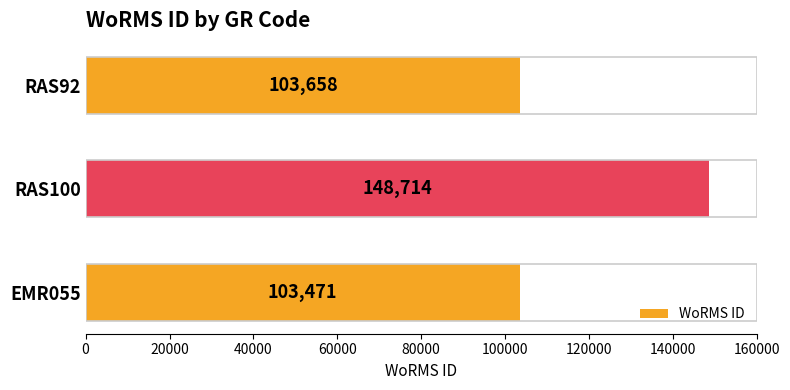

Which label corresponds to the largest value in the chart?

RAS100